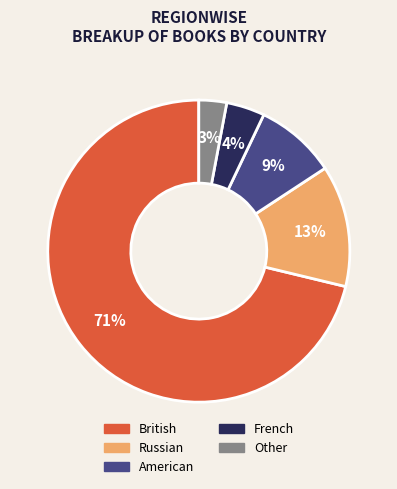

Rank the categories by value from lowest to highest.

Other, French, American, Russian, British